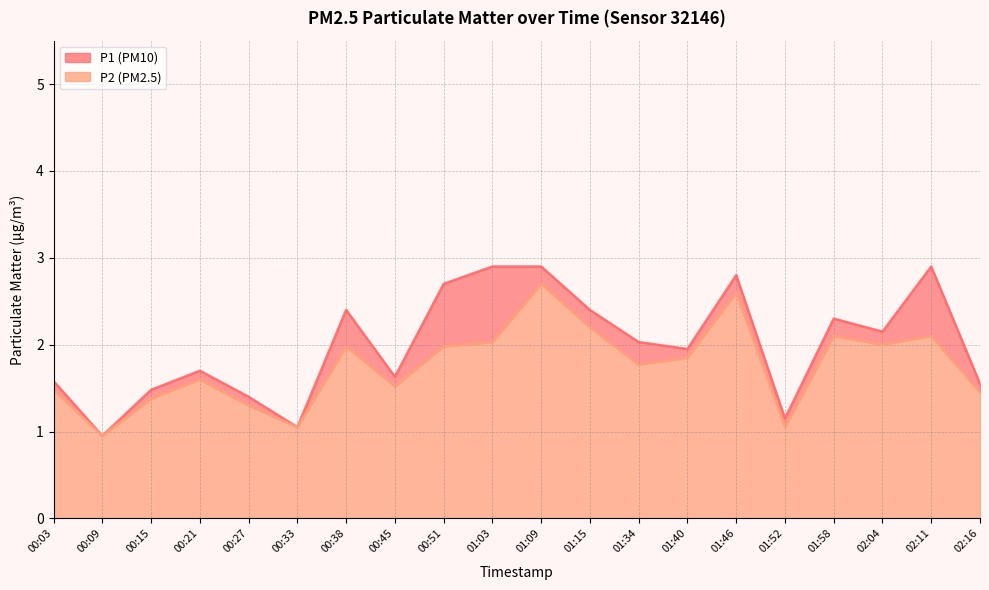

How many lines are shown in the chart?

2